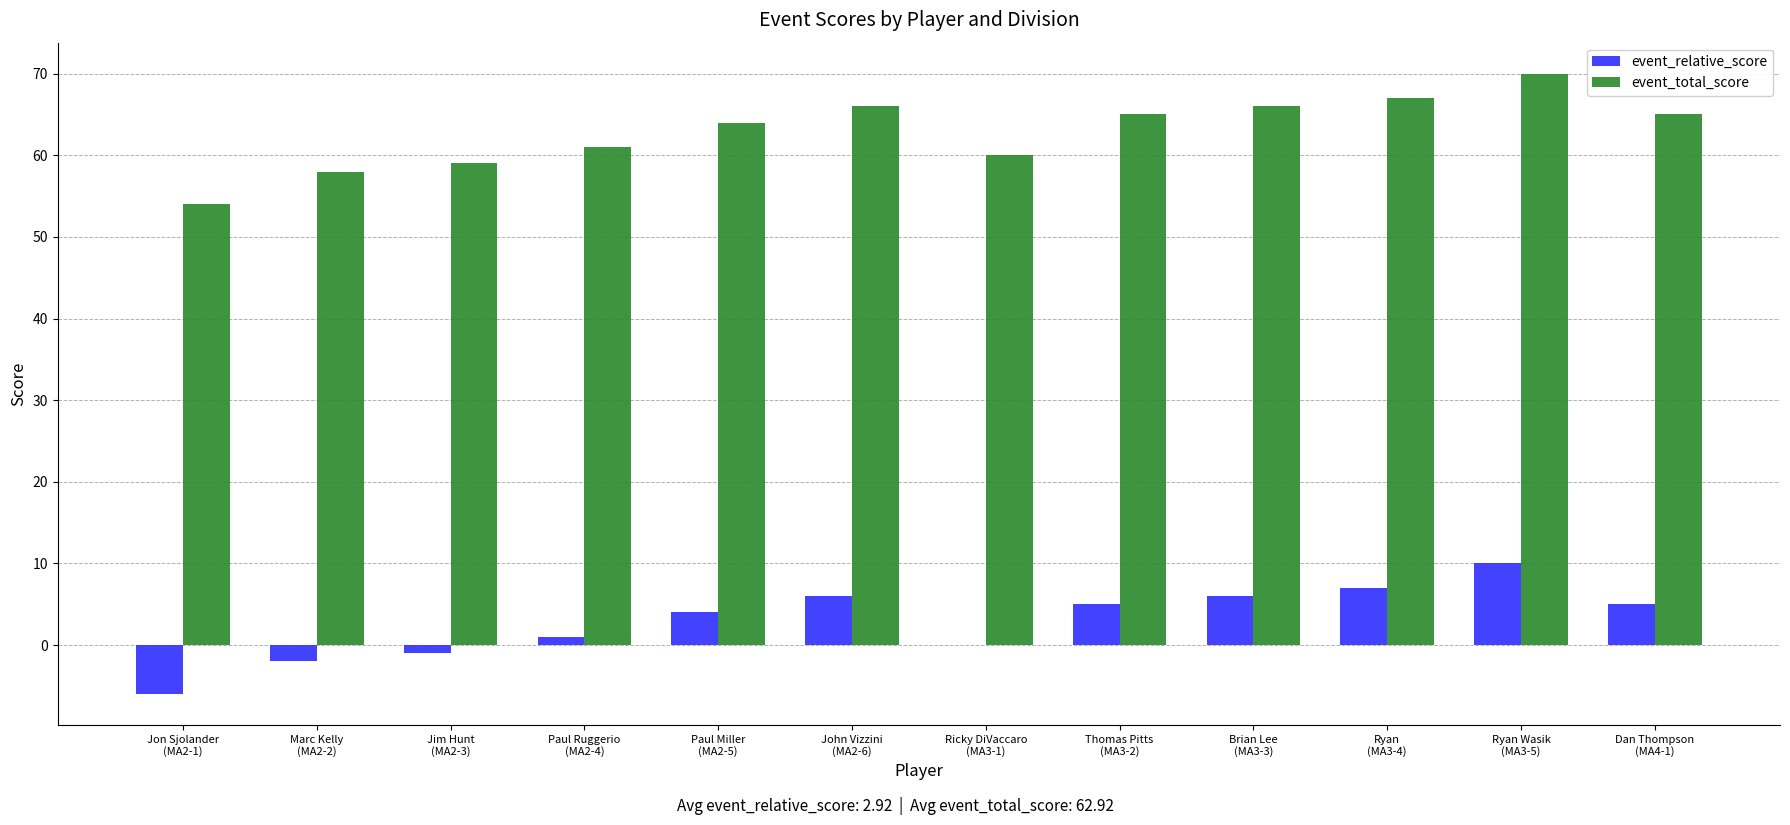

What is the maximum value for event_total_score?

70